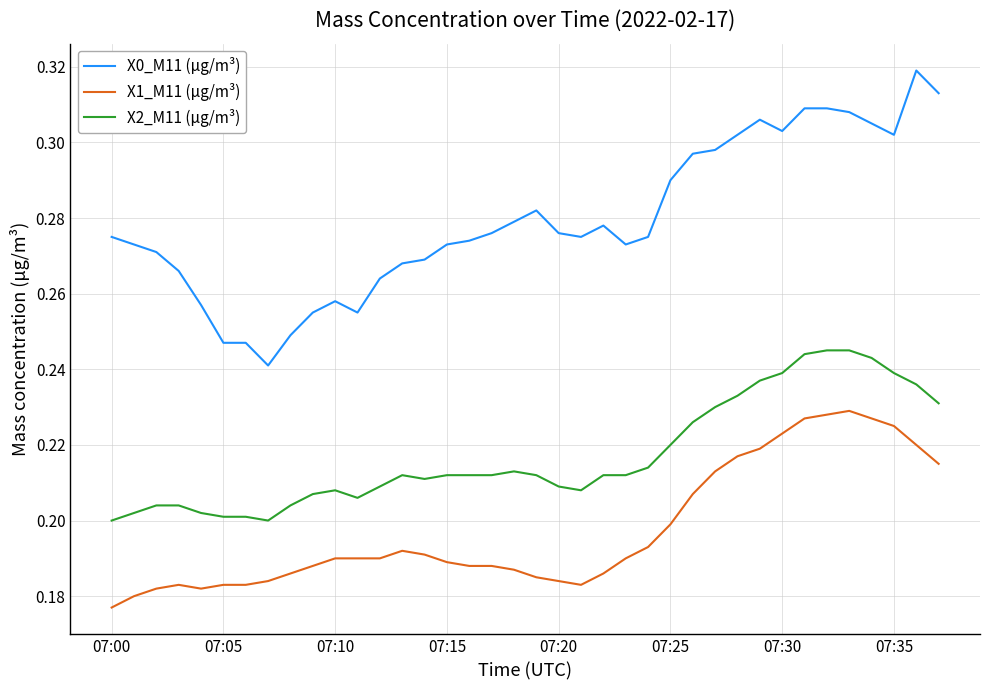

Which series has the largest range (max minus min)?

X0_M11 (μg/m³)